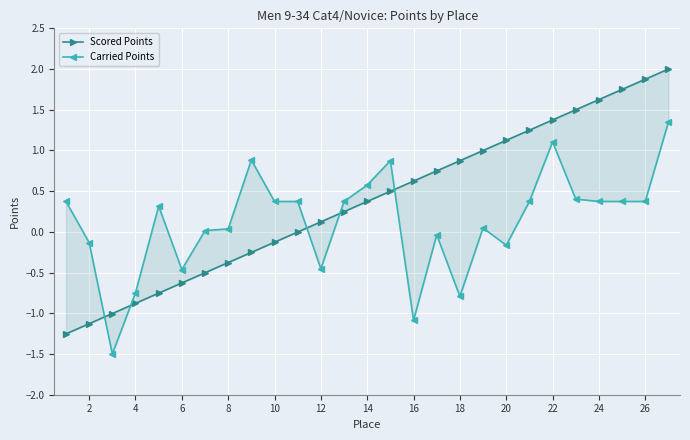

How many lines are shown in the chart?

2